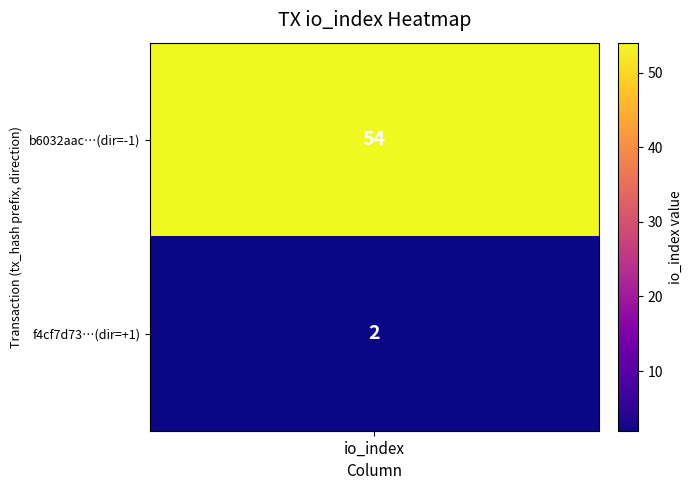

The b6032aac9cf19763ca09cce5b6f8e8da797116e series shows 54 at io_index. True or false?

True